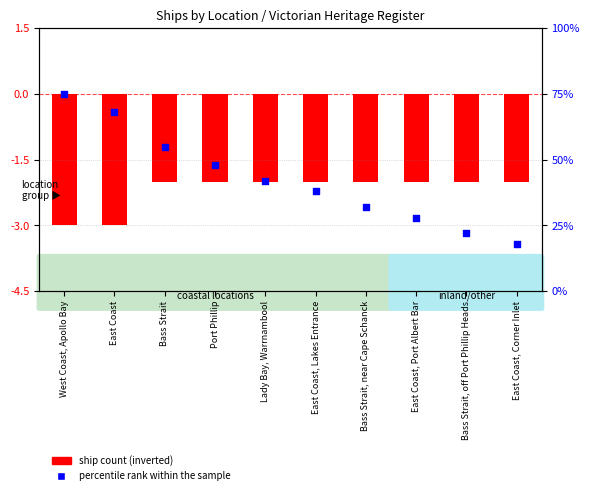

Which series has the widest spread of Y values?

percentile rank within the sample